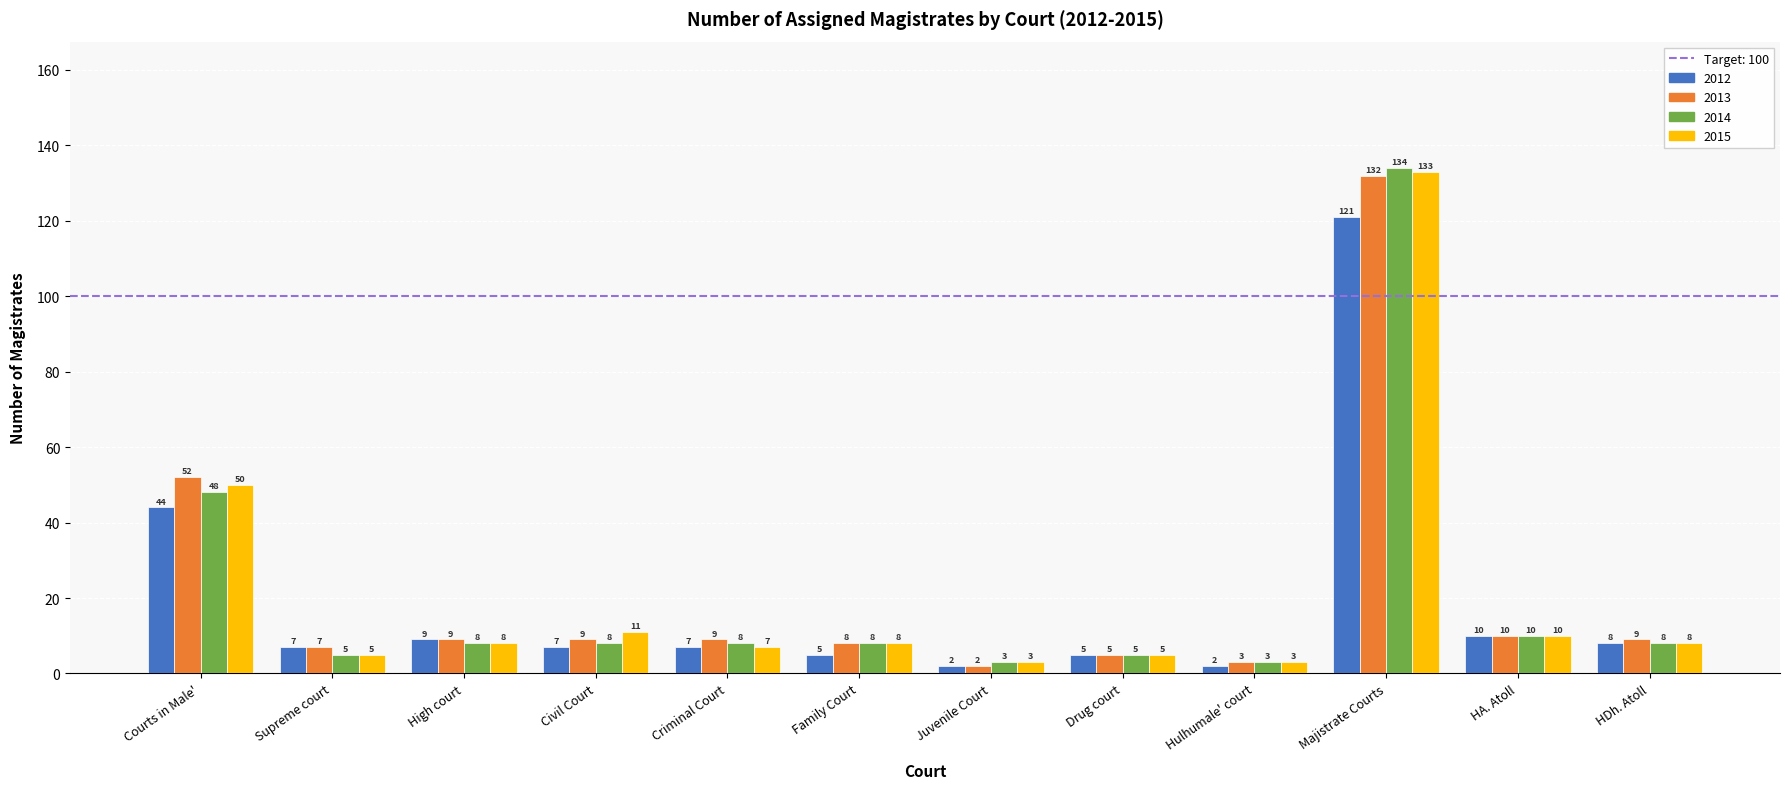

What is the label of the 5th bar from the left?

Criminal Court